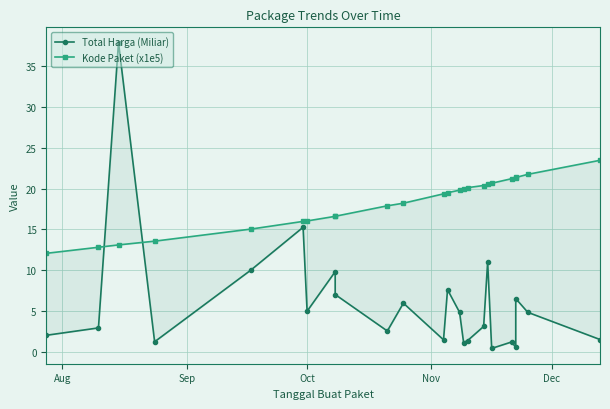

What are all the series names shown in the legend?

Total Harga (Miliar), Kode Paket (x1e5)